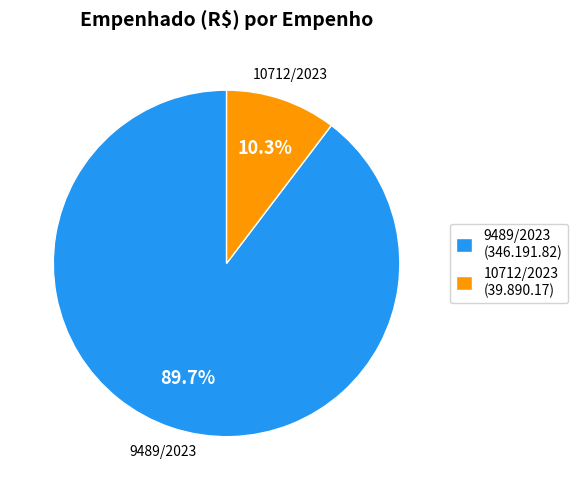

Does any single category account for the majority?

Yes